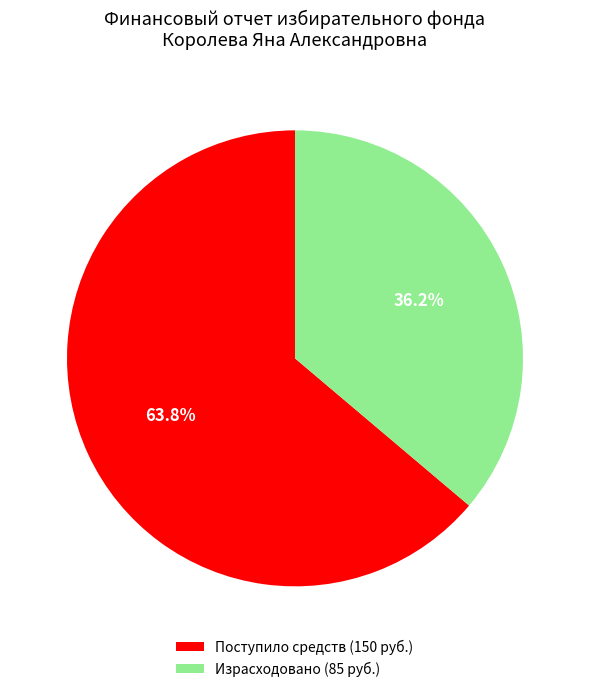

Which slice is the largest?

Поступило средств (150 руб.)